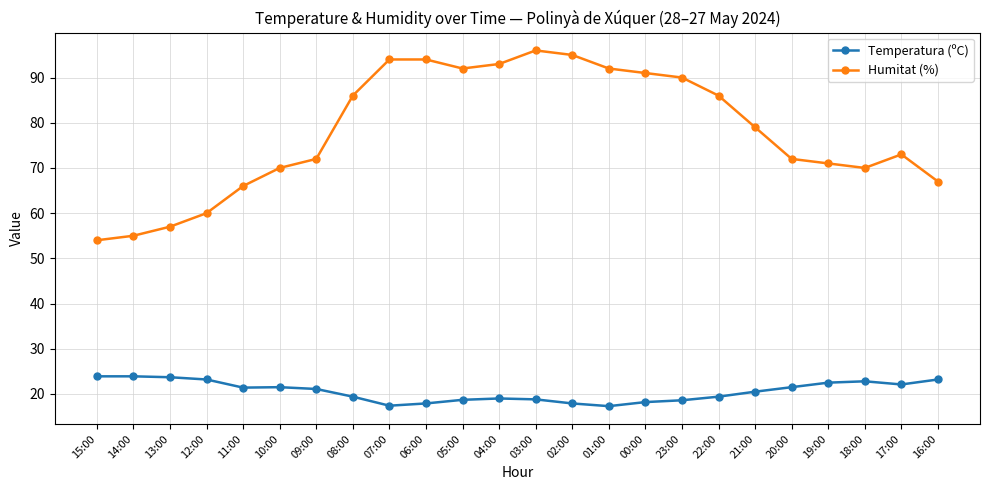

Rank the series by their average value, from lowest to highest.

Temperatura (ºC), Humitat (%)